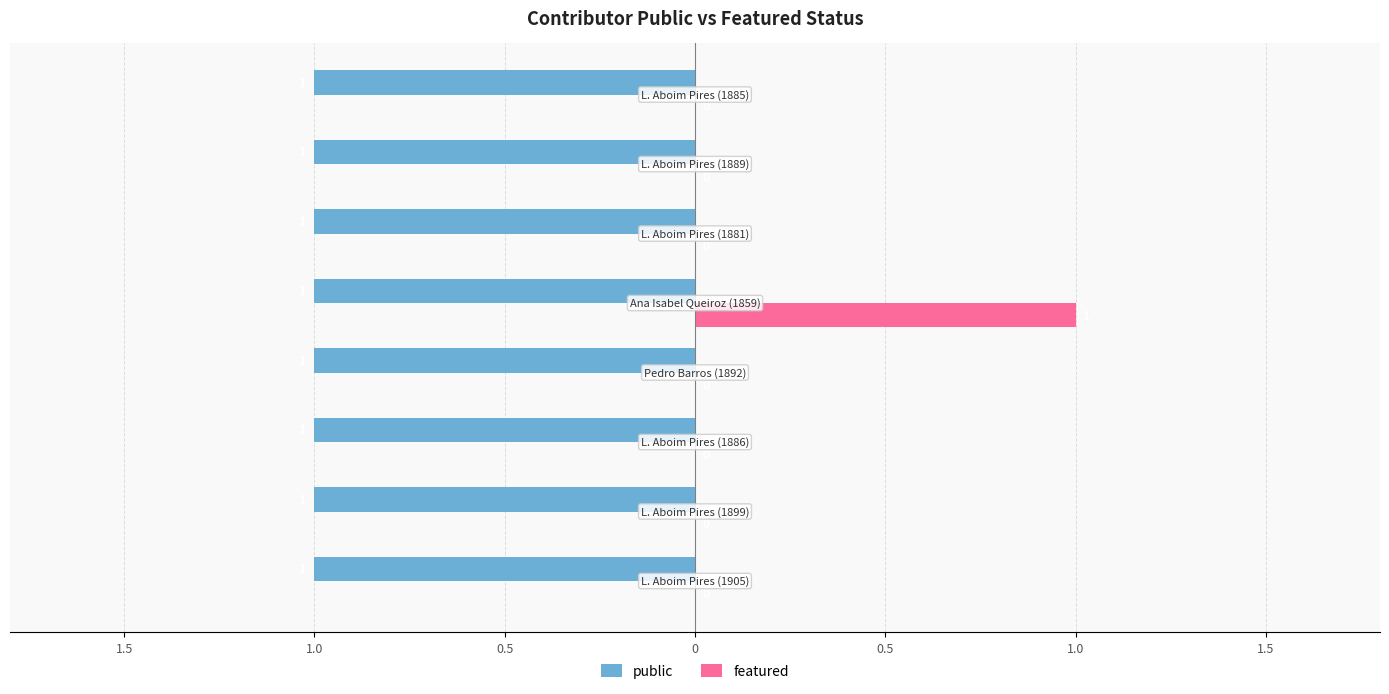

At how many categories does at least one series exceed 0?

8